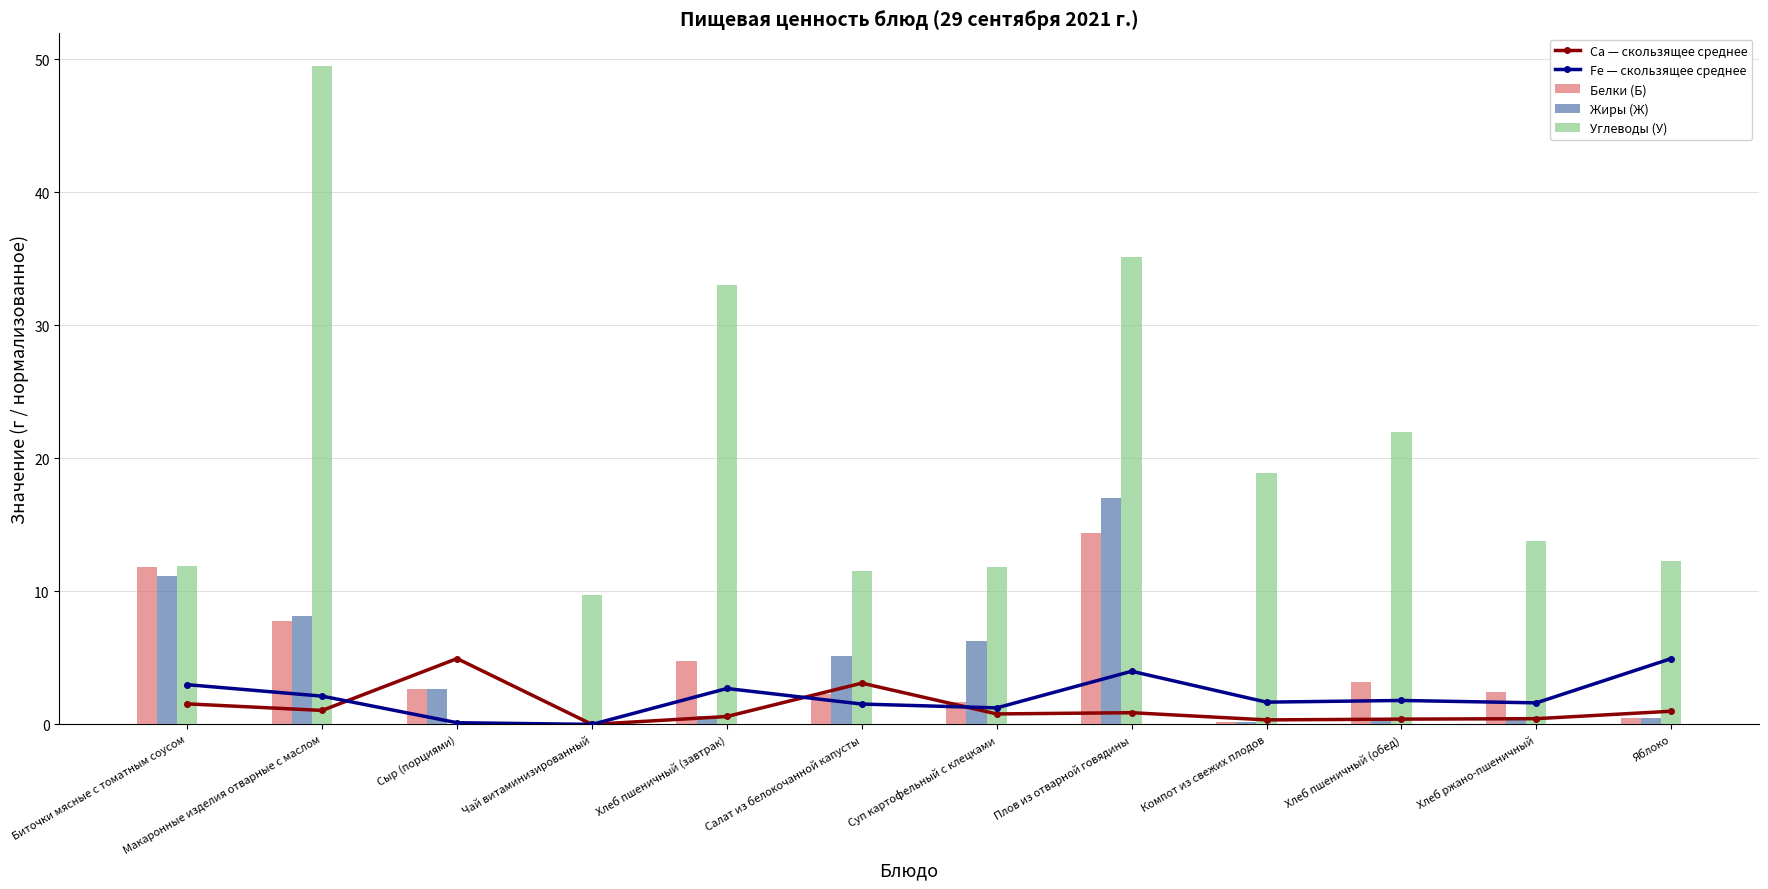

What value does the Ca — скользящее среднее series have at Хлеб ржано-пшеничный?

0.4